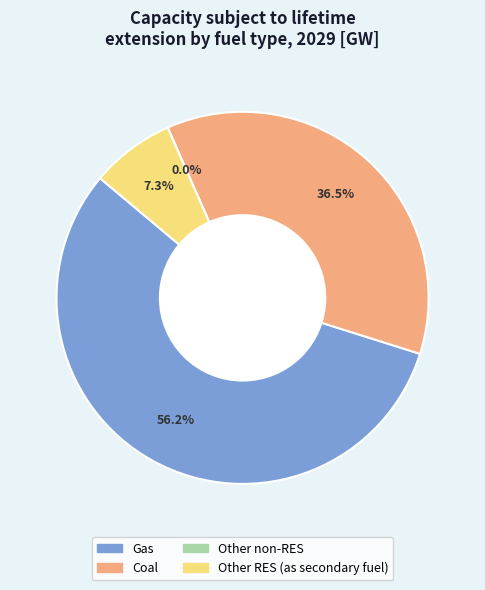

Does Coal account for over 50% of the chart?

No